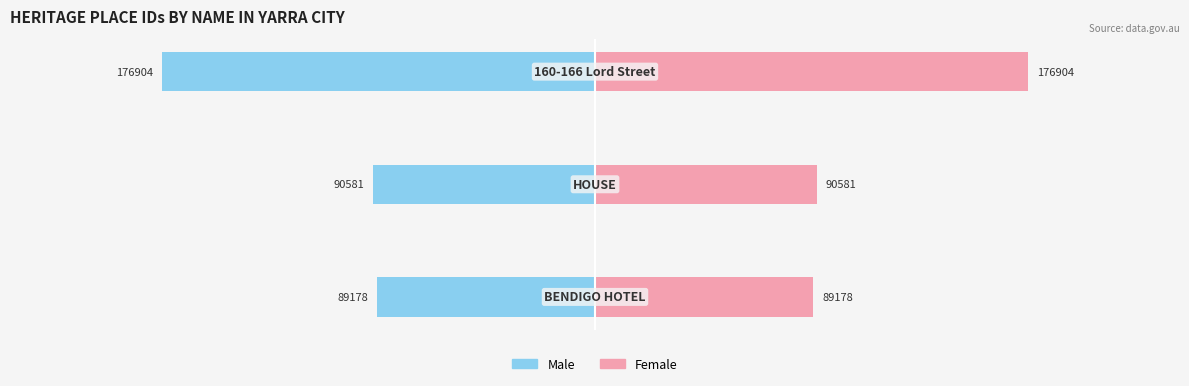

List the series in order of their overall mean, lowest first.

Male, Female